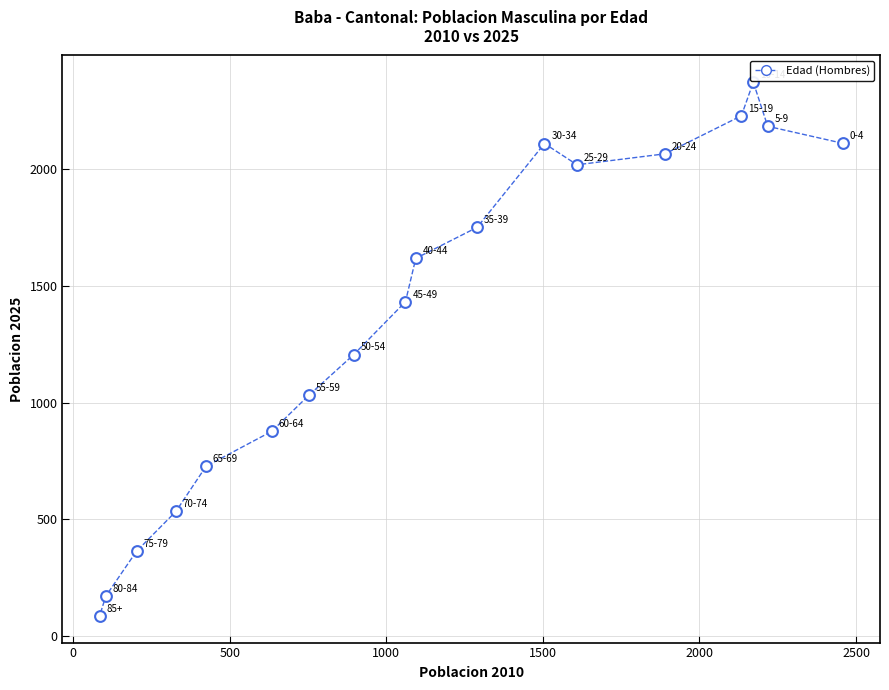

What is the range of X values (max minus min)?

2374